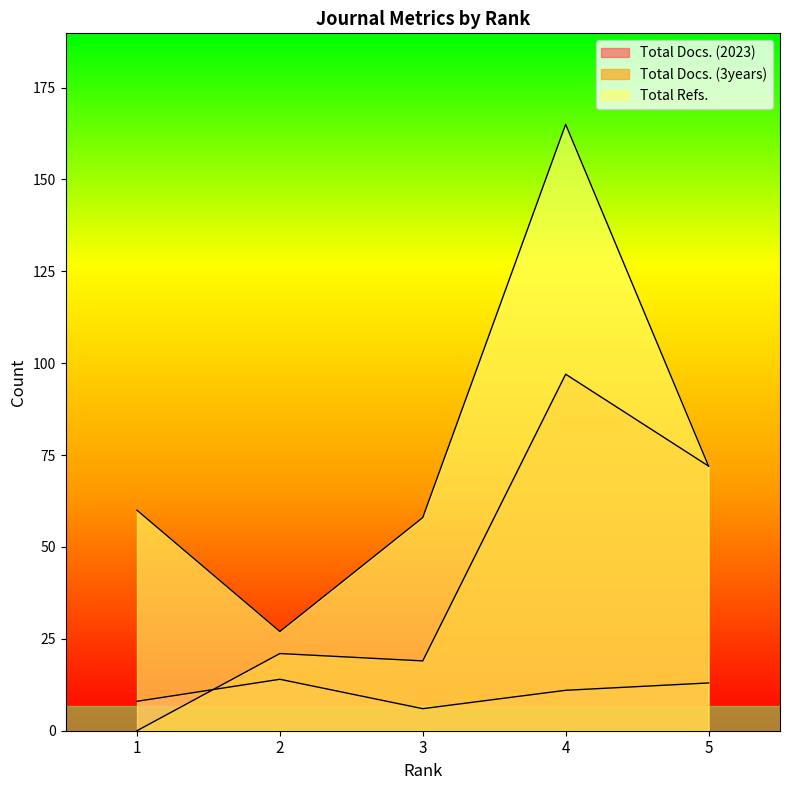

What is the greatest value displayed?

165